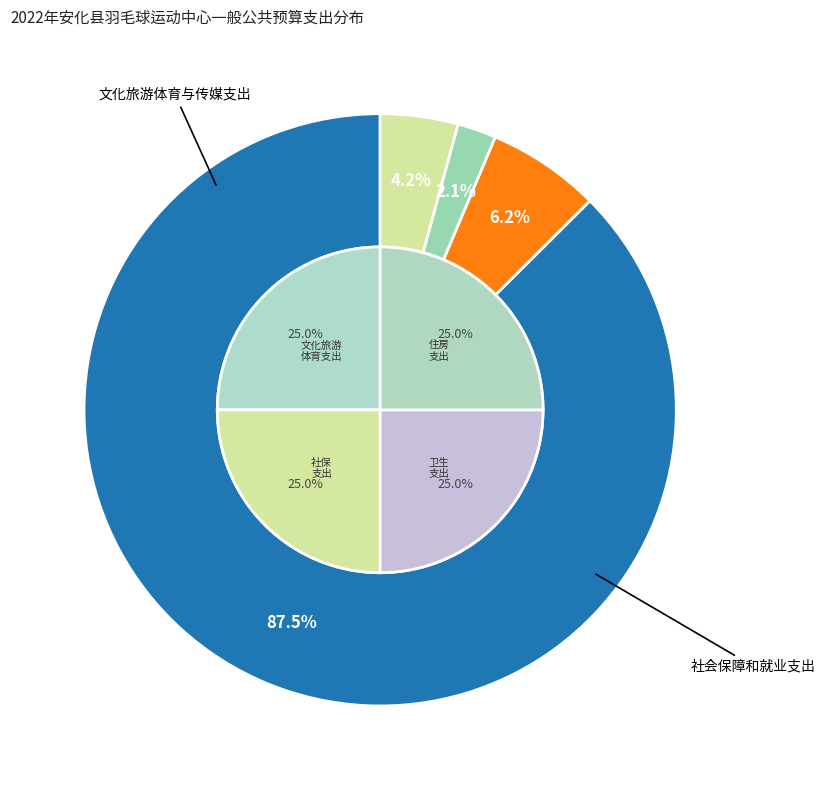

How much of the chart is everything except 住房保障支出?

95.8%